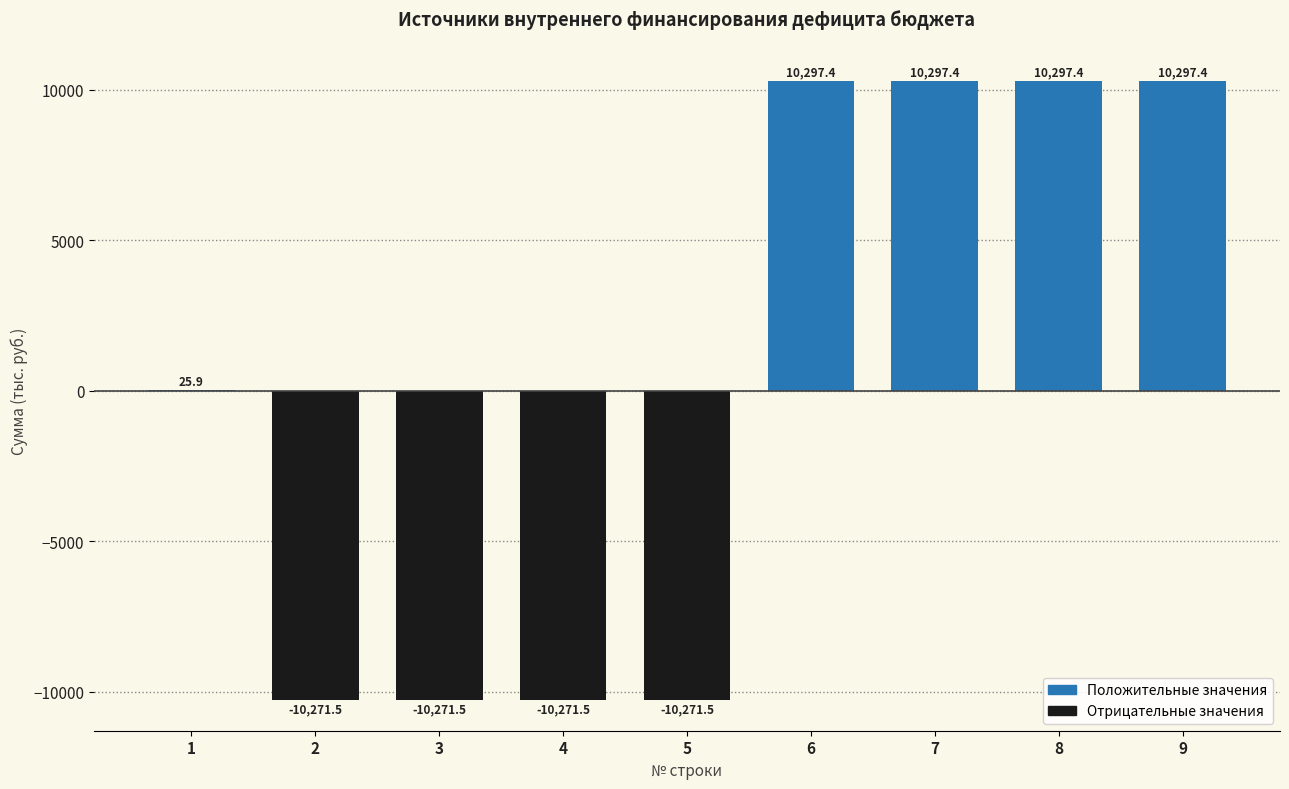

What is the greatest value displayed?

10297.4